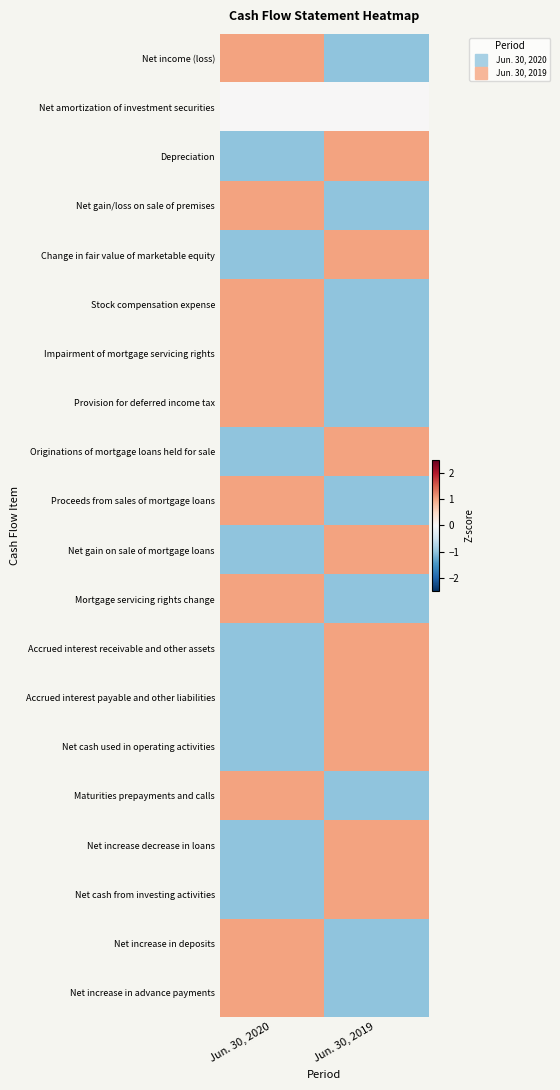

Reading left to right, transcribe all the data shown in this chart.

Net income (loss): Jun. 30, 2020=1	Jun. 30, 2019=-1
Net amortization of investment securities: Jun. 30, 2020=0	Jun. 30, 2019=0
Depreciation: Jun. 30, 2020=-1	Jun. 30, 2019=1
Net gain/loss on sale of premises: Jun. 30, 2020=1	Jun. 30, 2019=-1
Change in fair value of marketable equity: Jun. 30, 2020=-1	Jun. 30, 2019=1
Stock compensation expense: Jun. 30, 2020=1	Jun. 30, 2019=-1
Impairment of mortgage servicing rights: Jun. 30, 2020=1	Jun. 30, 2019=-1
Provision for deferred income tax: Jun. 30, 2020=1	Jun. 30, 2019=-1
Originations of mortgage loans held for sale: Jun. 30, 2020=-1	Jun. 30, 2019=1
Proceeds from sales of mortgage loans: Jun. 30, 2020=1	Jun. 30, 2019=-1
Net gain on sale of mortgage loans: Jun. 30, 2020=-1	Jun. 30, 2019=1
Mortgage servicing rights change: Jun. 30, 2020=1	Jun. 30, 2019=-1
Accrued interest receivable and other assets: Jun. 30, 2020=-1	Jun. 30, 2019=1
Accrued interest payable and other liabilities: Jun. 30, 2020=-1	Jun. 30, 2019=1
Net cash used in operating activities: Jun. 30, 2020=-1	Jun. 30, 2019=1
Maturities prepayments and calls: Jun. 30, 2020=1	Jun. 30, 2019=-1
Net increase decrease in loans: Jun. 30, 2020=-1	Jun. 30, 2019=1
Net cash from investing activities: Jun. 30, 2020=-1	Jun. 30, 2019=1
Net increase in deposits: Jun. 30, 2020=1	Jun. 30, 2019=-1
Net increase in advance payments: Jun. 30, 2020=1	Jun. 30, 2019=-1